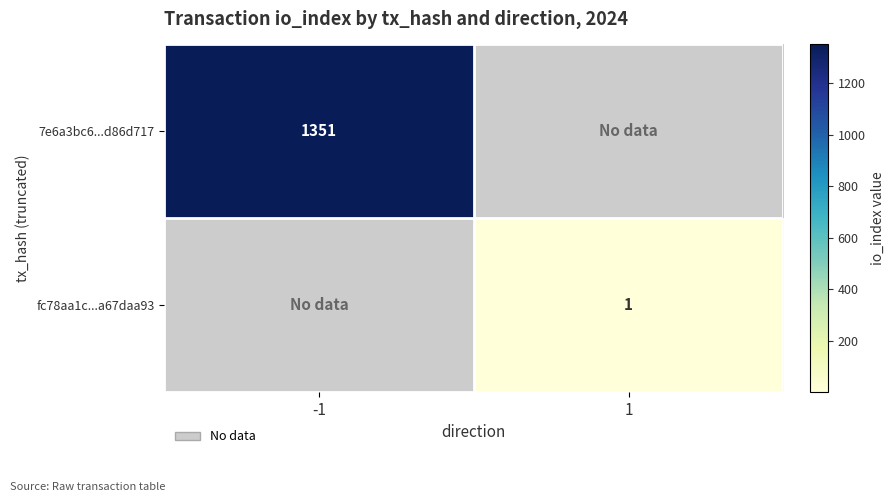

True or false: fc78aa1c...a67daa93 has a value of 1 at 1.

True